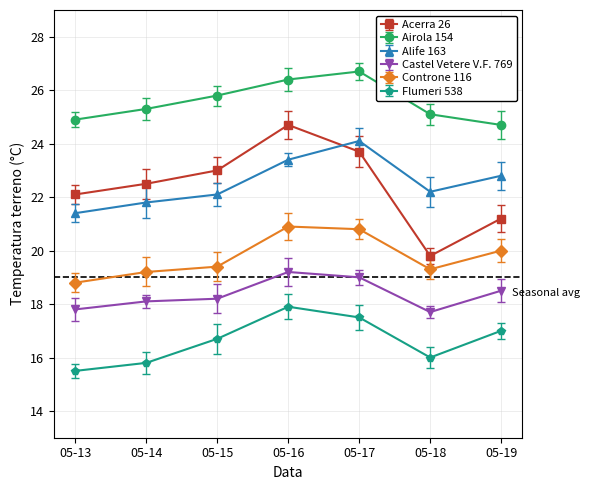

True or false: Alife 163 and Airola 154 cross at least once.

False